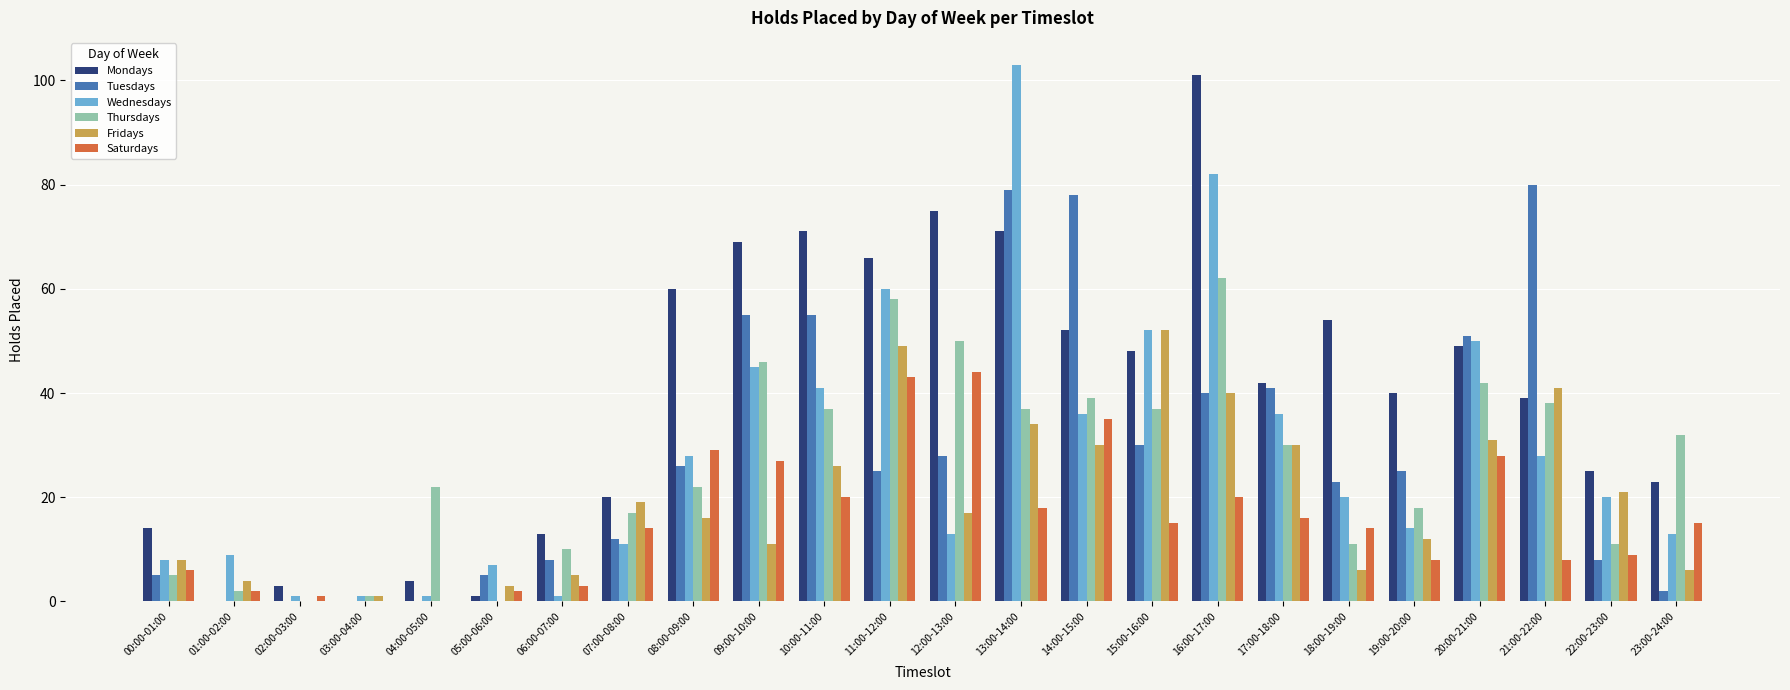

How many categories are shown in the chart?

24